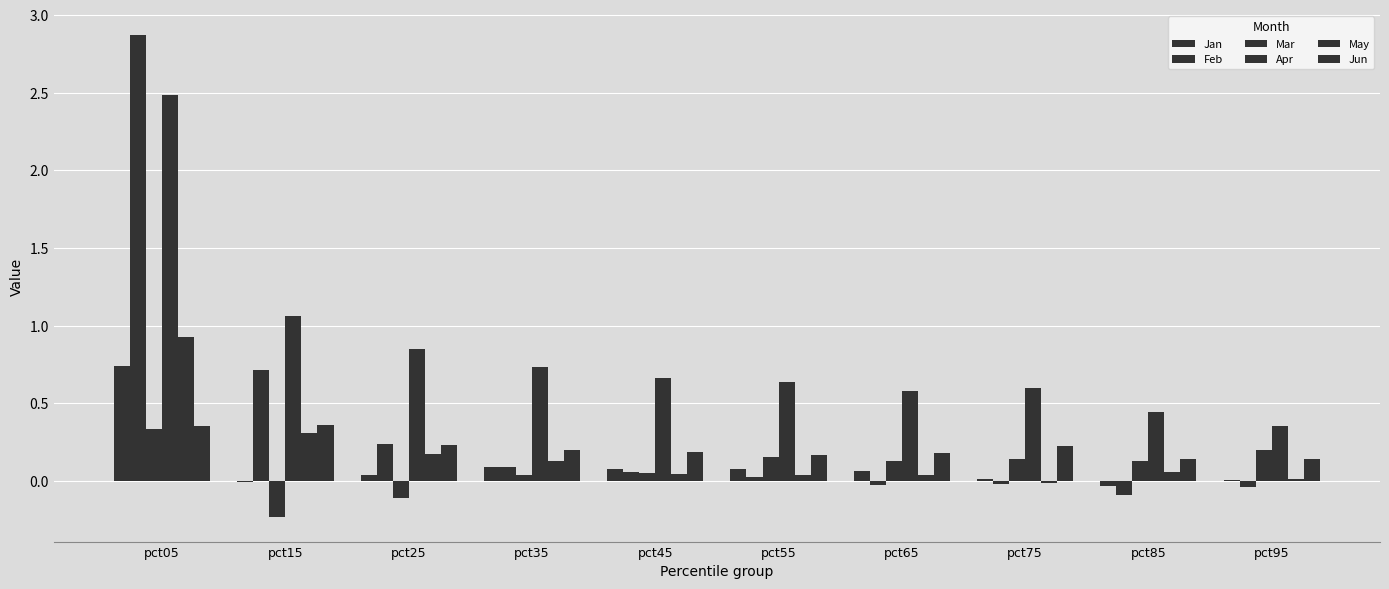

How many values in Mar are above zero?

8